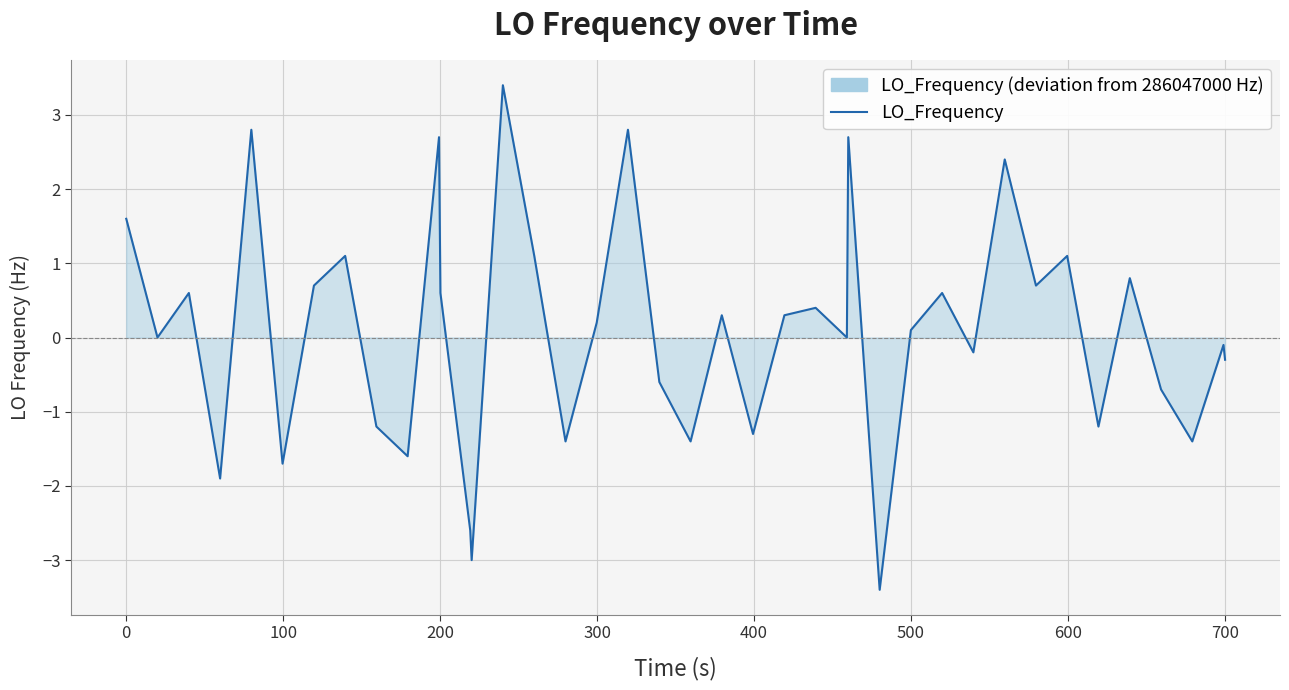

How many values are below 0?

17